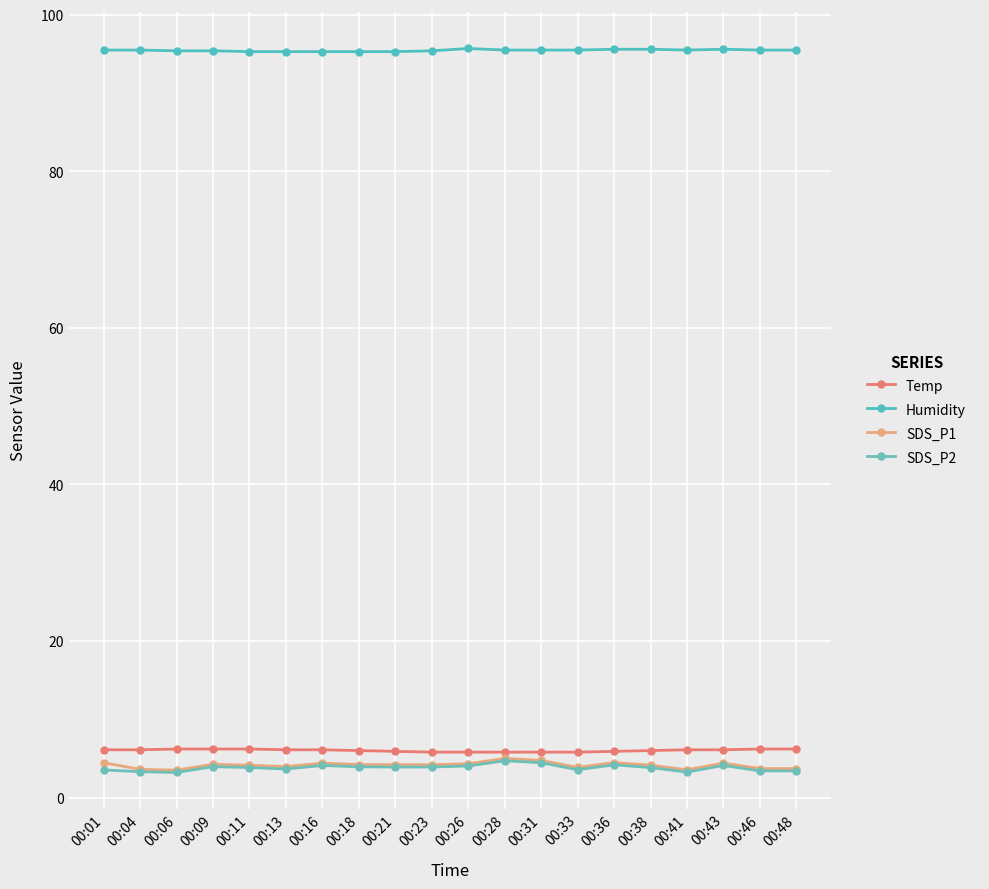

At which category is the sum across all series the highest?

00:28